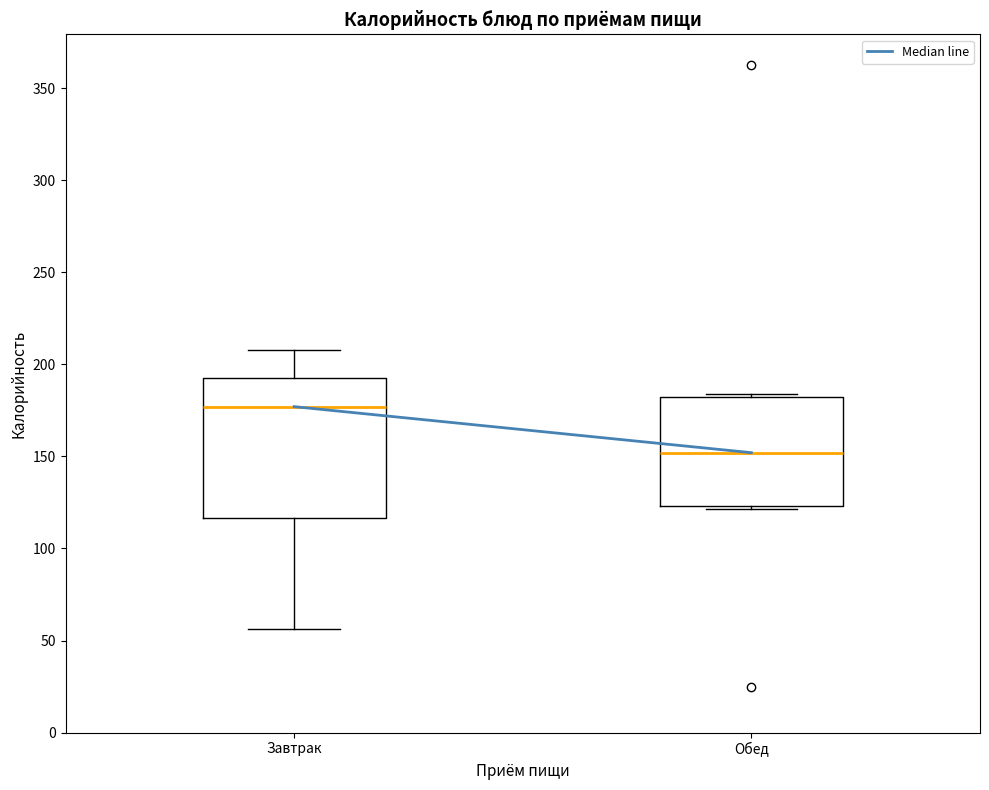

Reading left to right, transcribe this box plot: for each box, give where its median line is, the range the box spans, and where its two whiskers end, as read against the y-axis. The values are not printed on the chart, so give them approximately, as read against the axis.

Завтрак: median 175, box 115 to 195, whiskers 55 to 210
Обед: median 150, box 125 to 180, whiskers 120 to 185